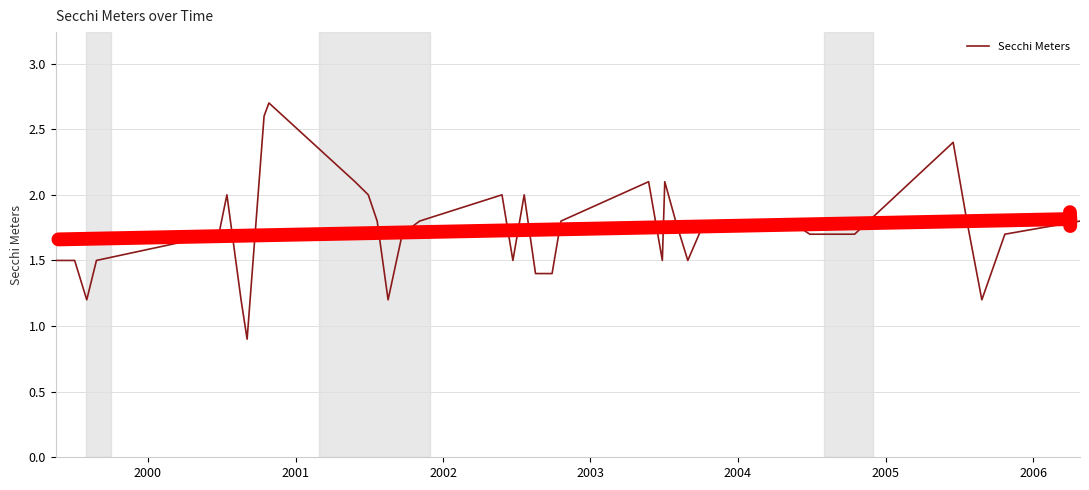

What is the minimum value shown in the chart?

0.9